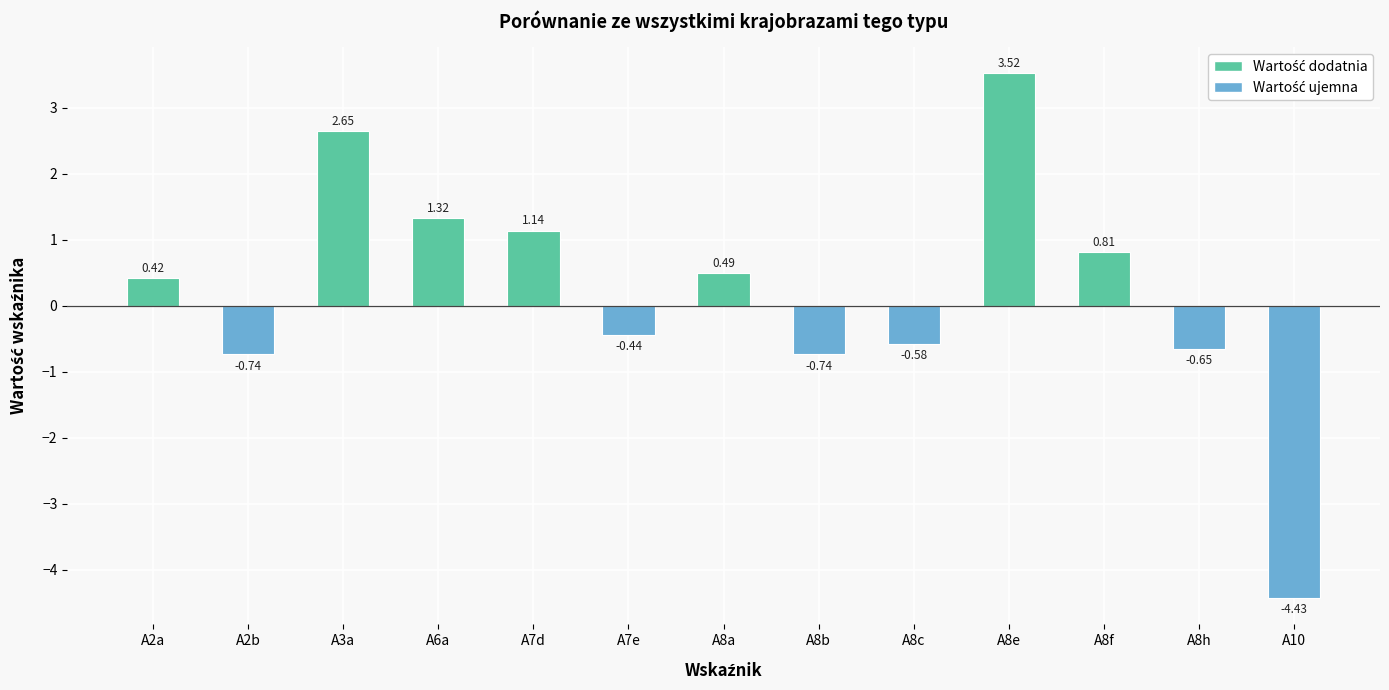

What is the difference between the maximum and second lowest values?

4.3